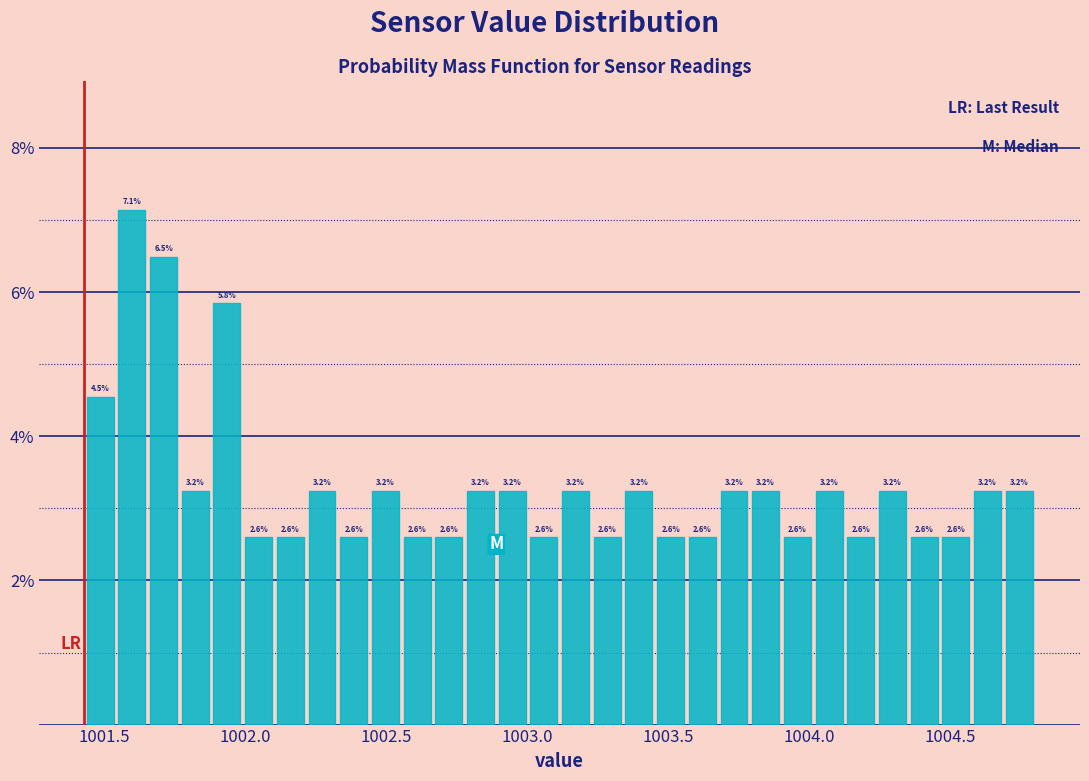

Read against the x-axis, roughly where is the centre of the tallest bar?

1001.60